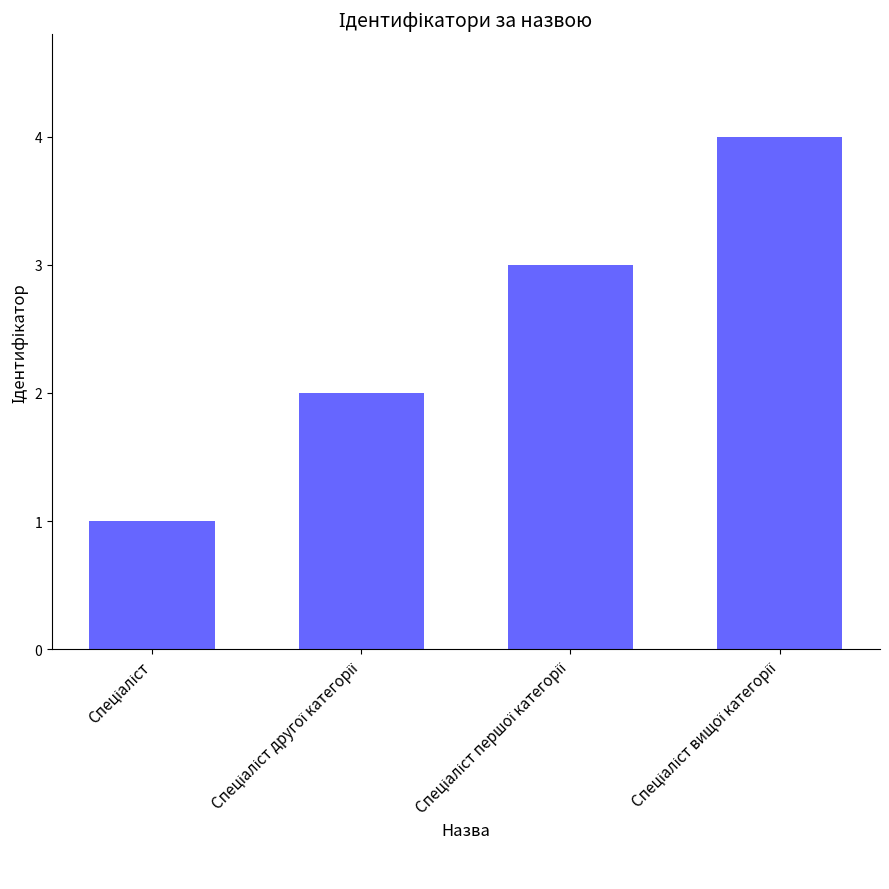

What is the maximum value shown in the chart?

4